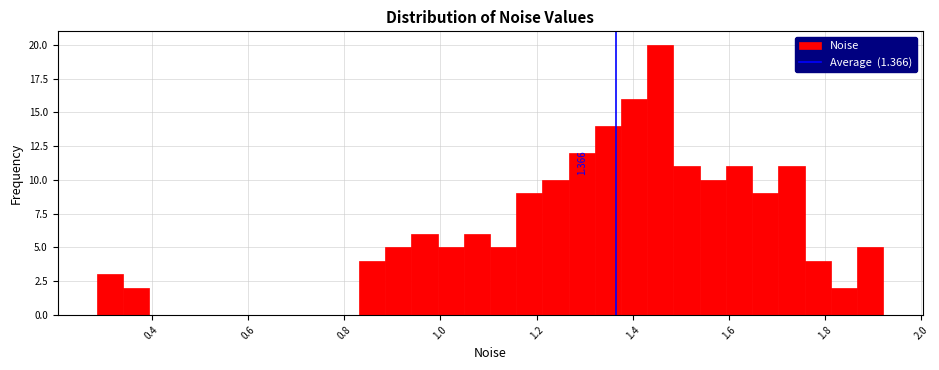

Around what value on the x-axis is the tallest bar? Give the approximate position of its centre, as read against the axis.

1.46